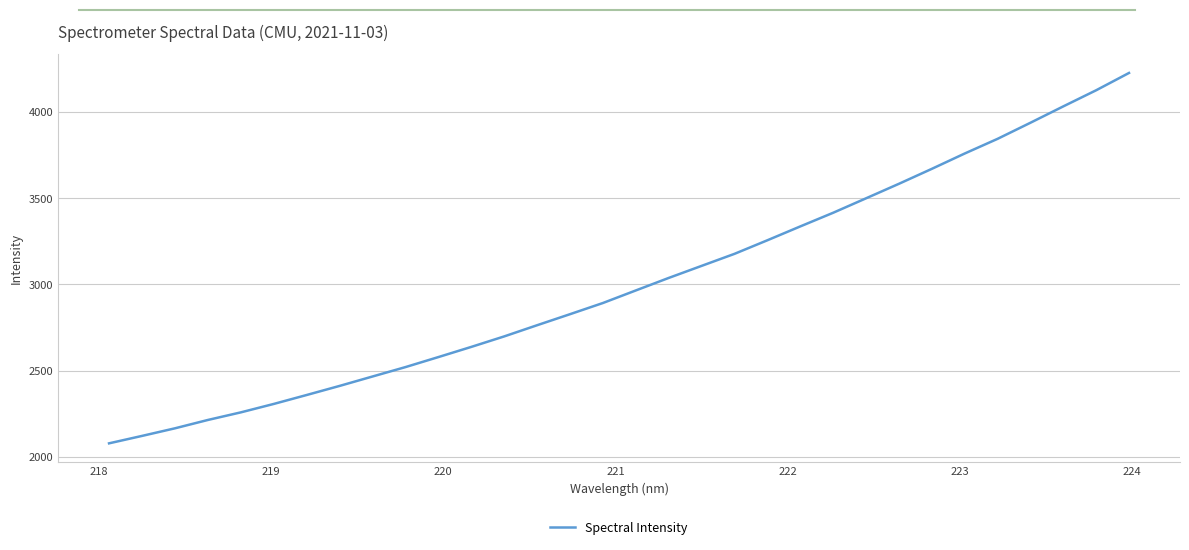

What is the smallest value displayed?

2078.1